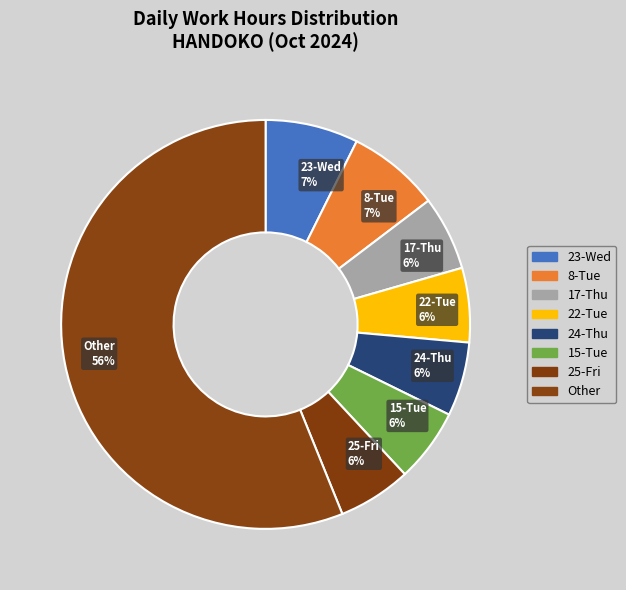

Which has a higher value, Other 56% or 23-Wed 7%?

Other 56%